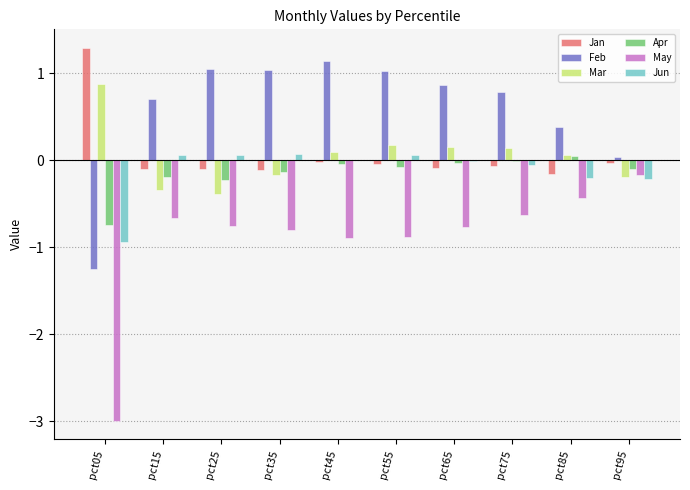

Which series has the largest total across all categories?

Feb